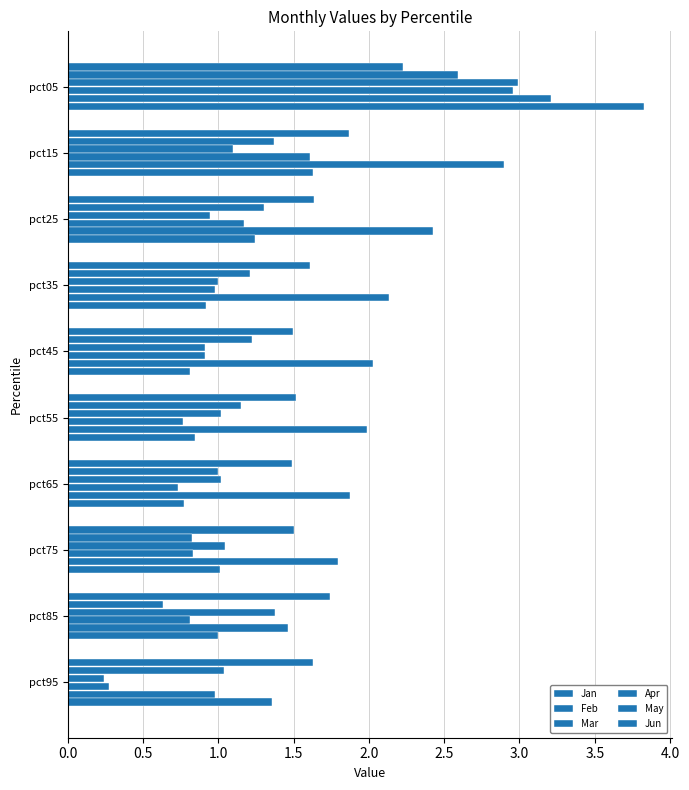

At how many categories does at least one series exceed 3?

1